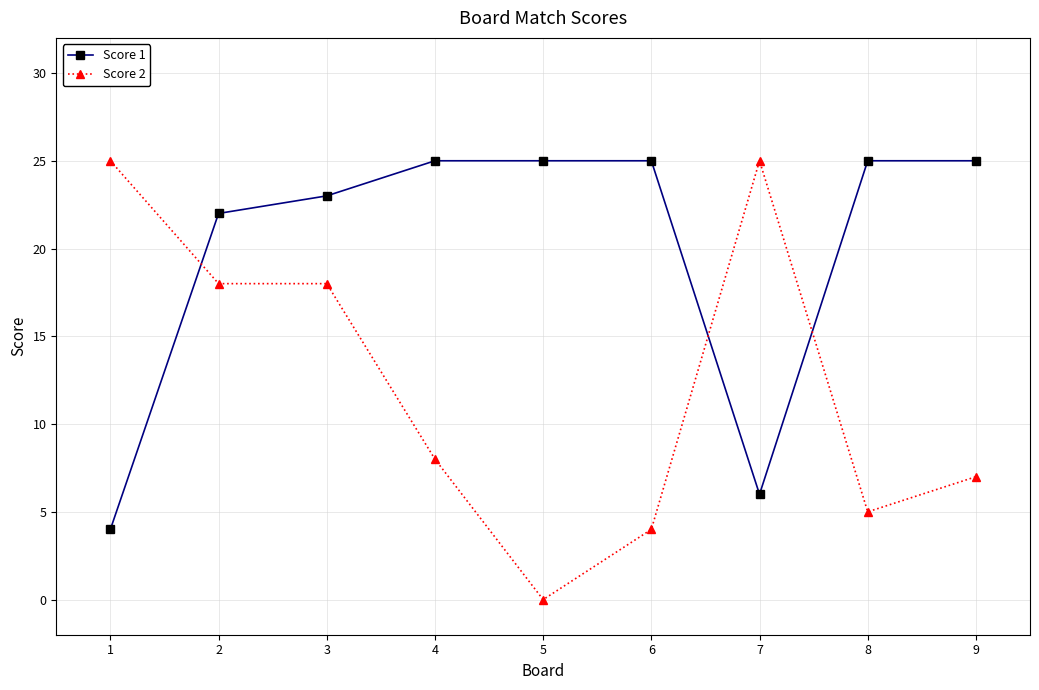

What are all the series names shown in the legend?

Score 1, Score 2